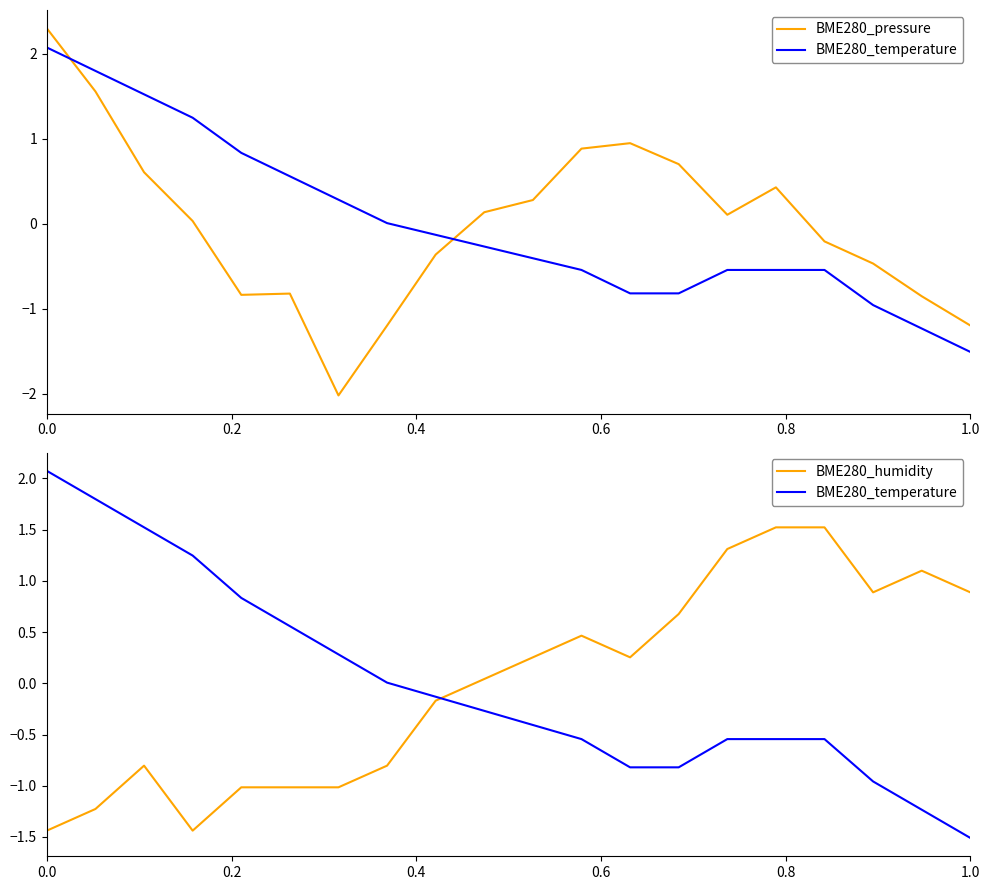

What is the highest value of the BME280_temperature series?

2.1